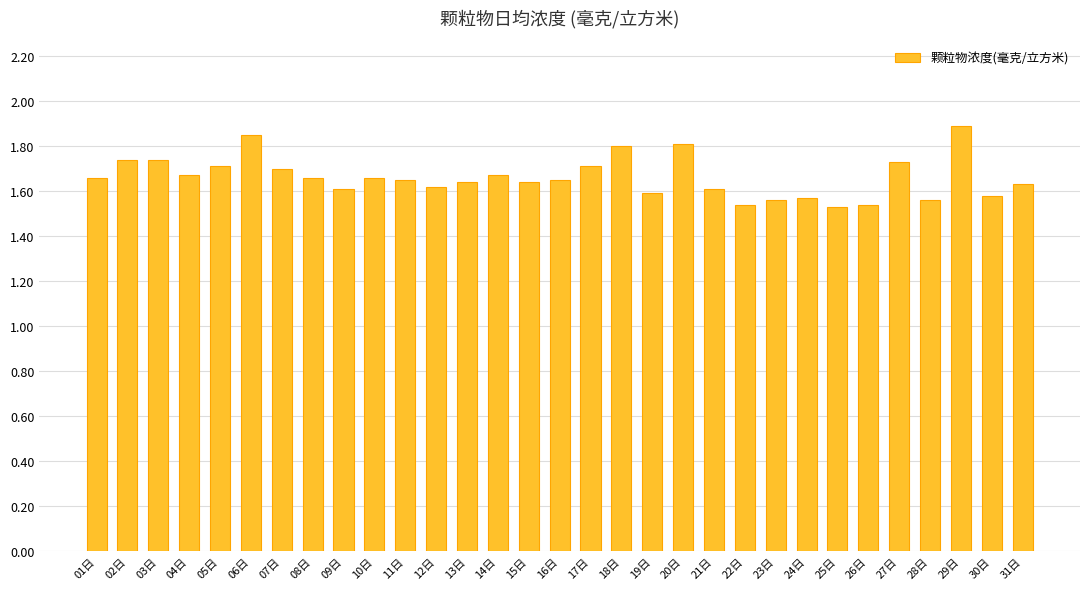

What is the sum of all values?

51.5